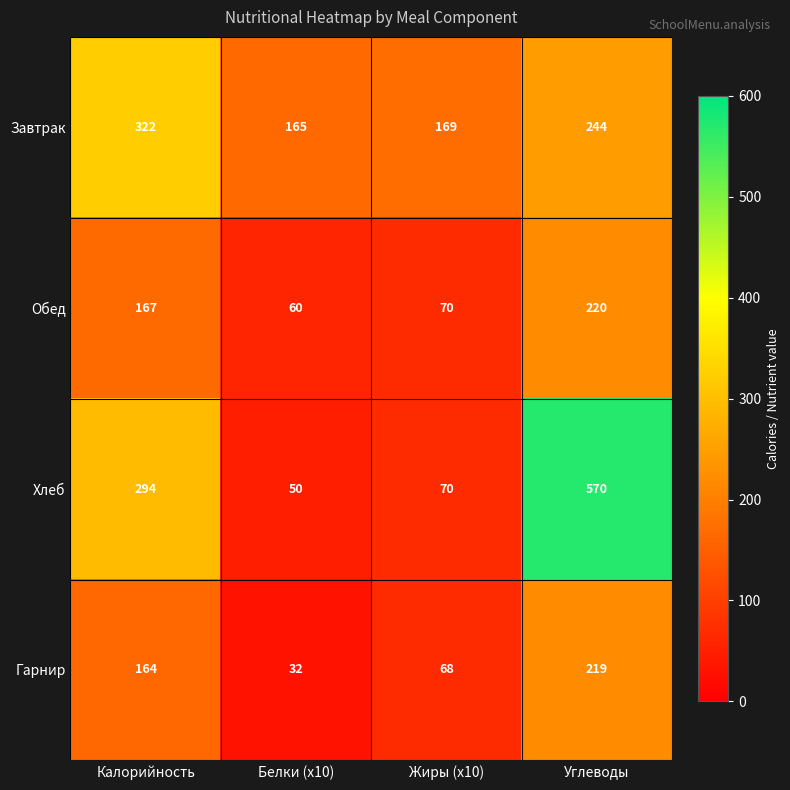

How many distinct data groups are displayed?

4